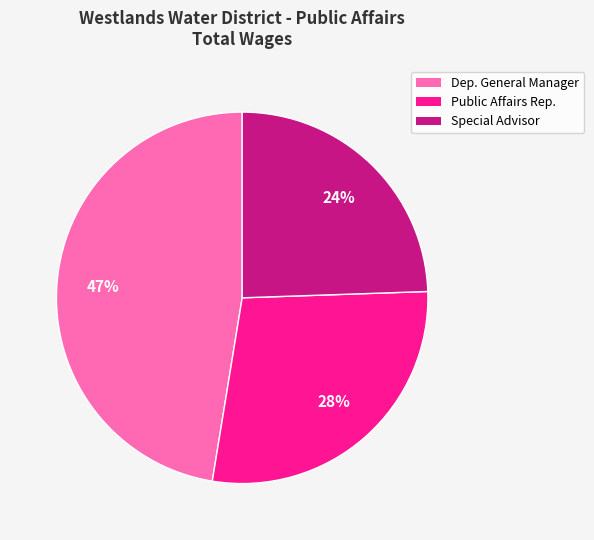

To the nearest percent, what is the difference between the largest and smallest slice percentages?

23%